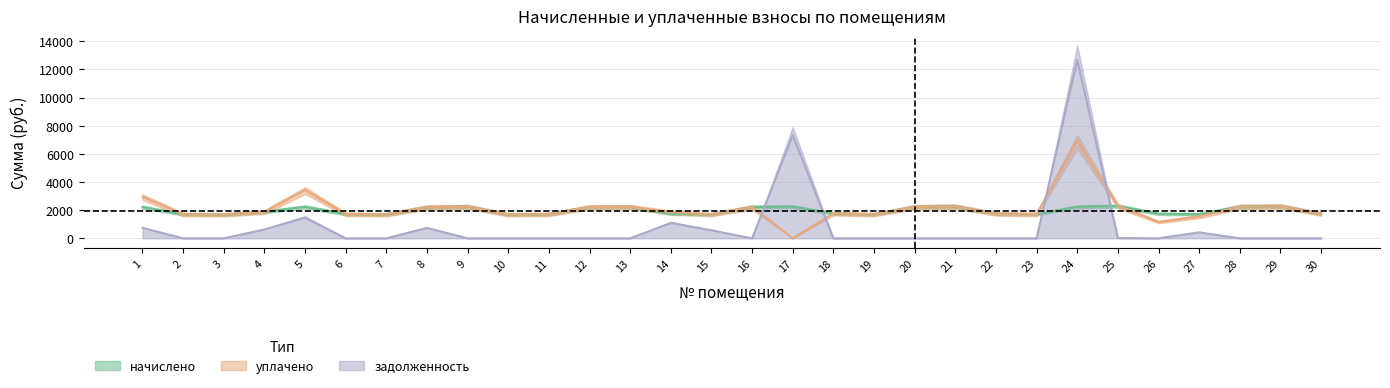

What are all the series names shown in the legend?

начислено, уплачено, задолженность